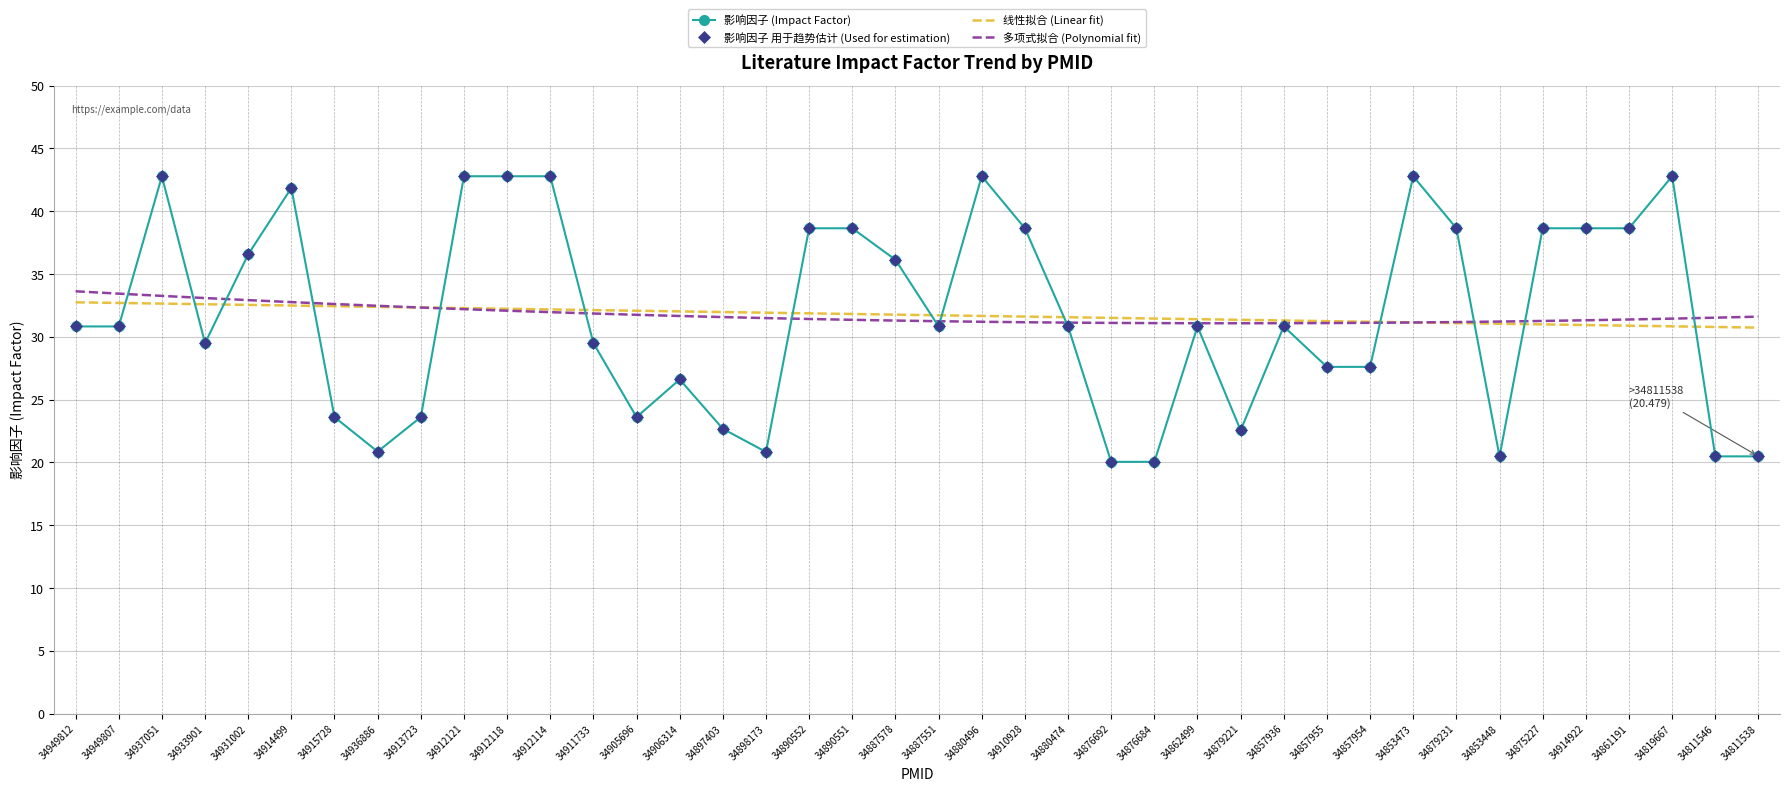

How many data points does each series have?

40